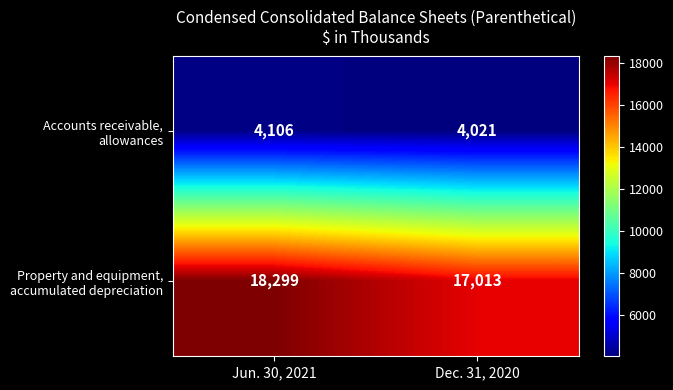

What is the difference between the highest and lowest values at Dec. 31, 2020?

12992